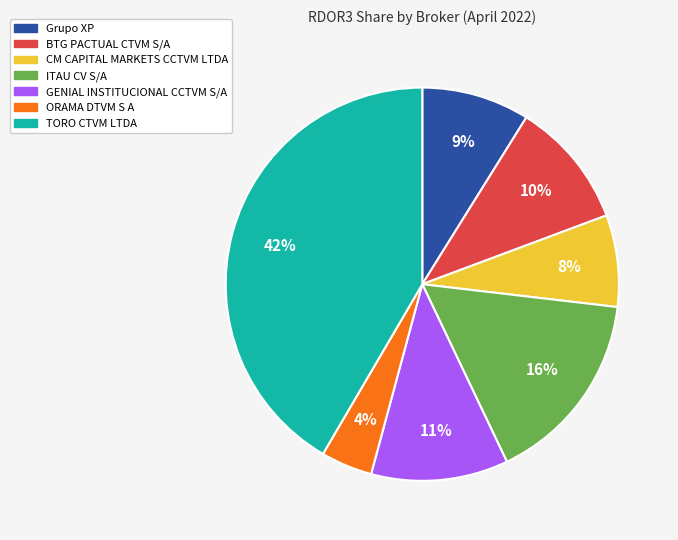

To the nearest percent, what is the average slice percentage?

14%